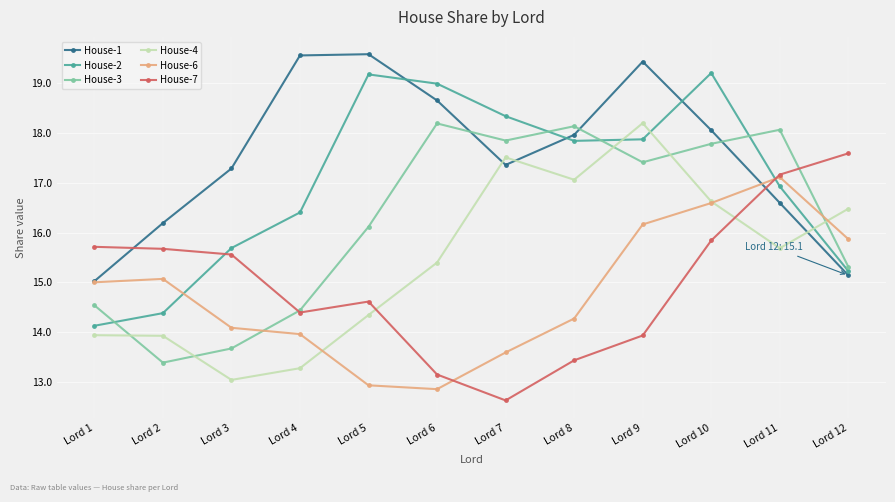

At which category does the chart reach its minimum across all series?

Lord 7